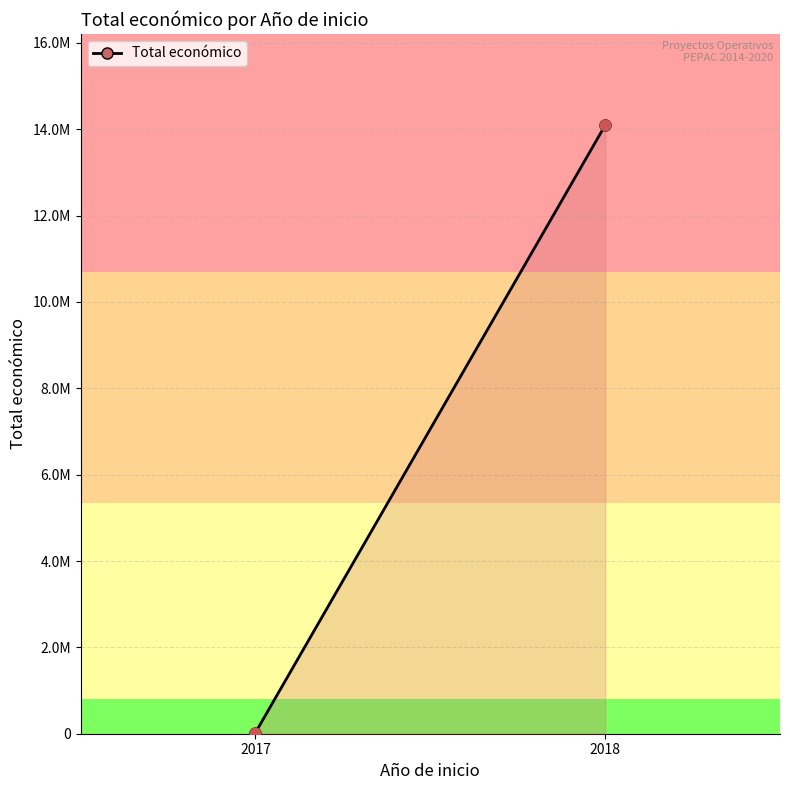

Between 2017 and 2018, which is larger?

2018